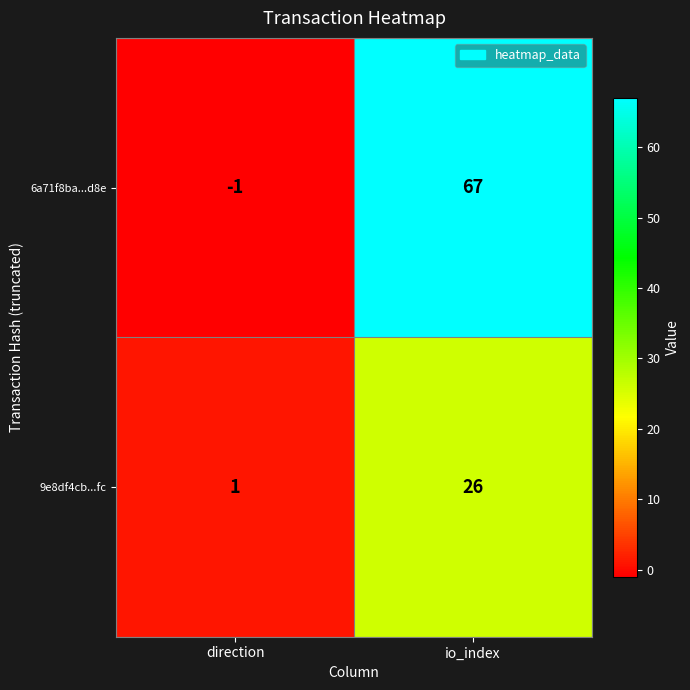

Which series has the largest total across all categories?

6a71f8ba...d8e